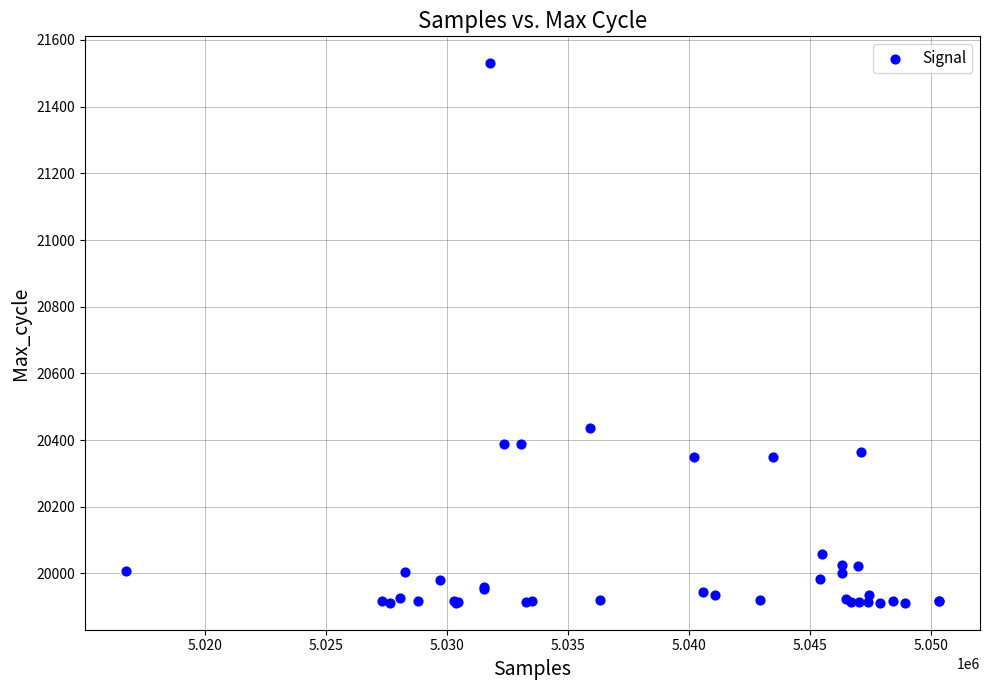

What Y value in the scatter plot is closest to 20721?

20437